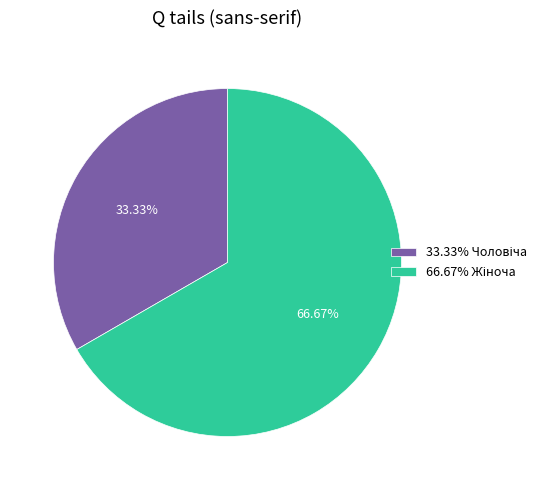

Is there any slice that represents more than half of the pie?

Yes